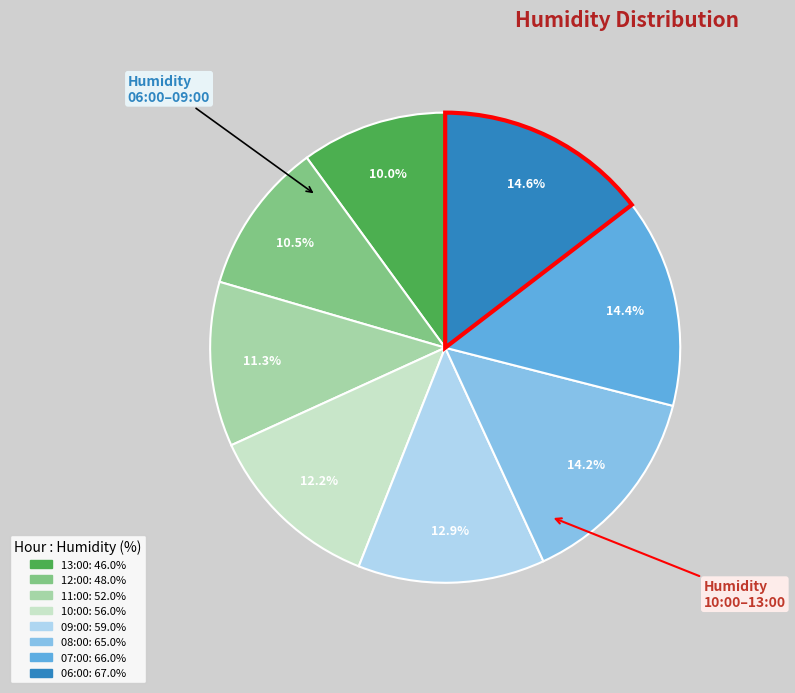

How many slices are in this pie chart?

8